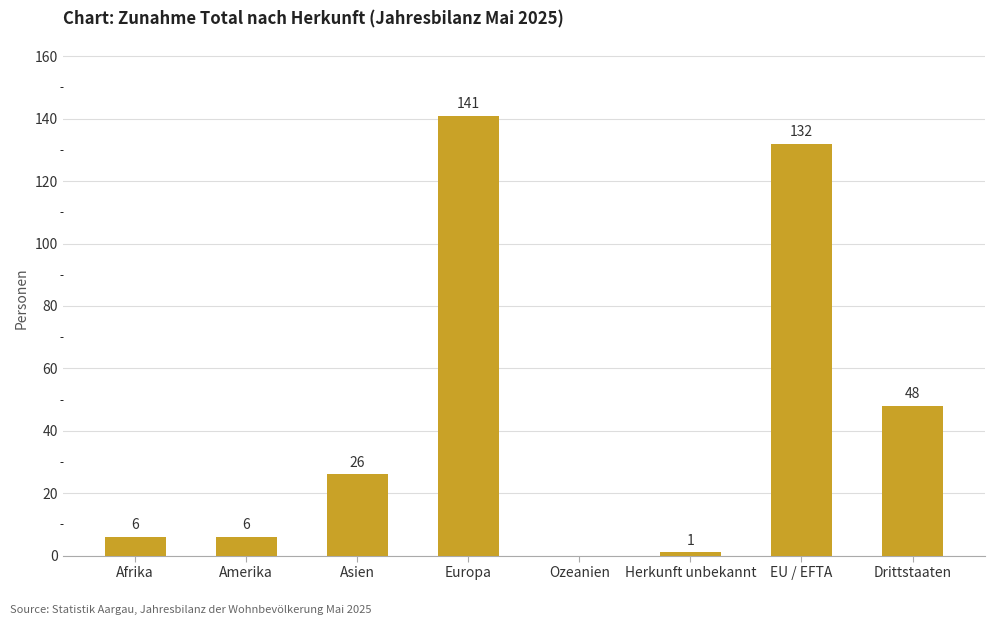

What is the approximate value at Asien, to the nearest 50?

50